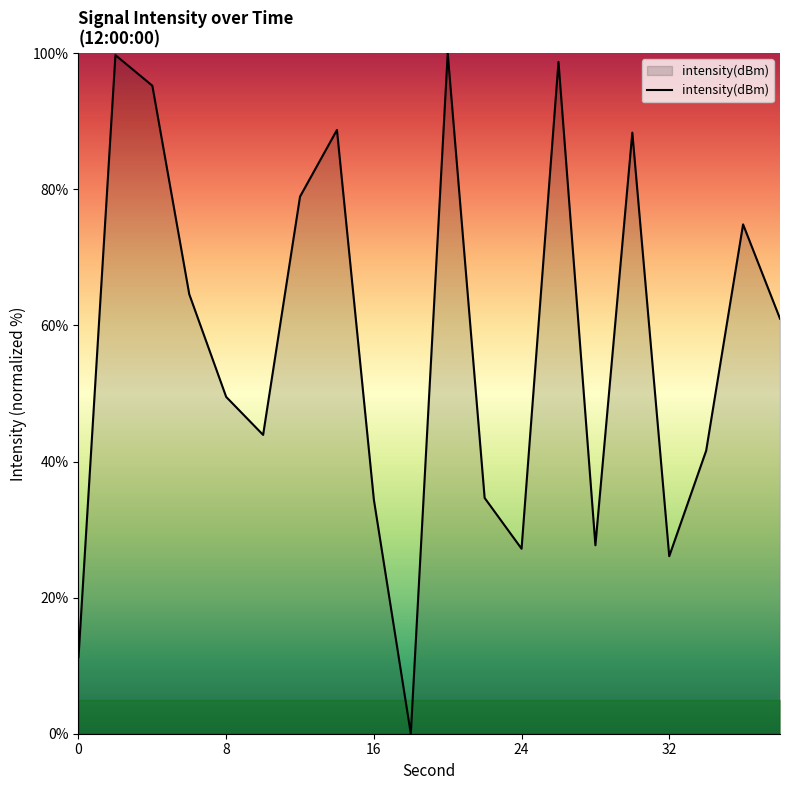

What is the sum of all values?

1146.3